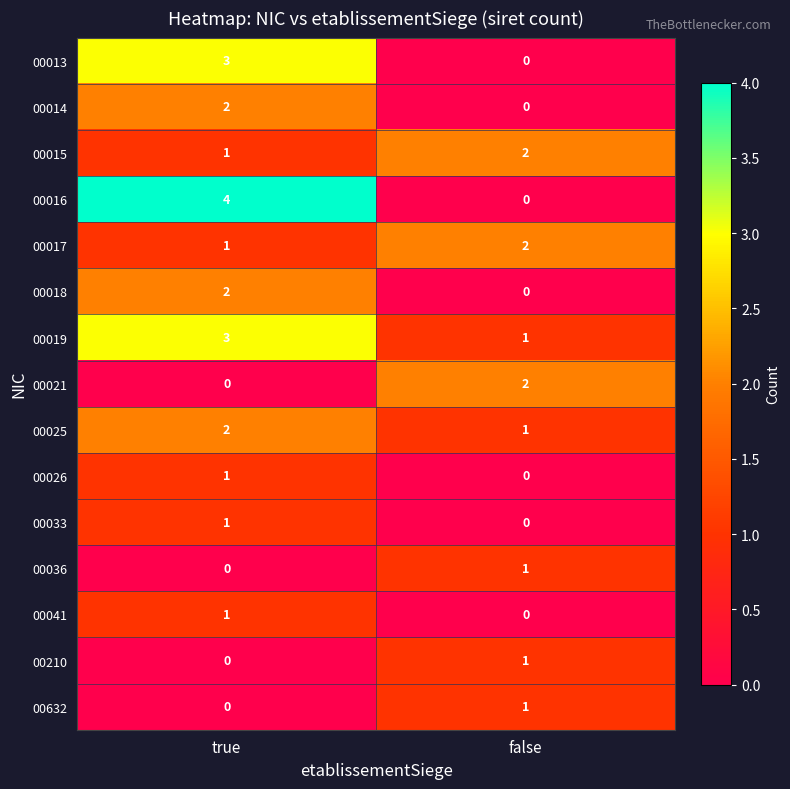

The value of 00041 at true is 2. True or false?

False